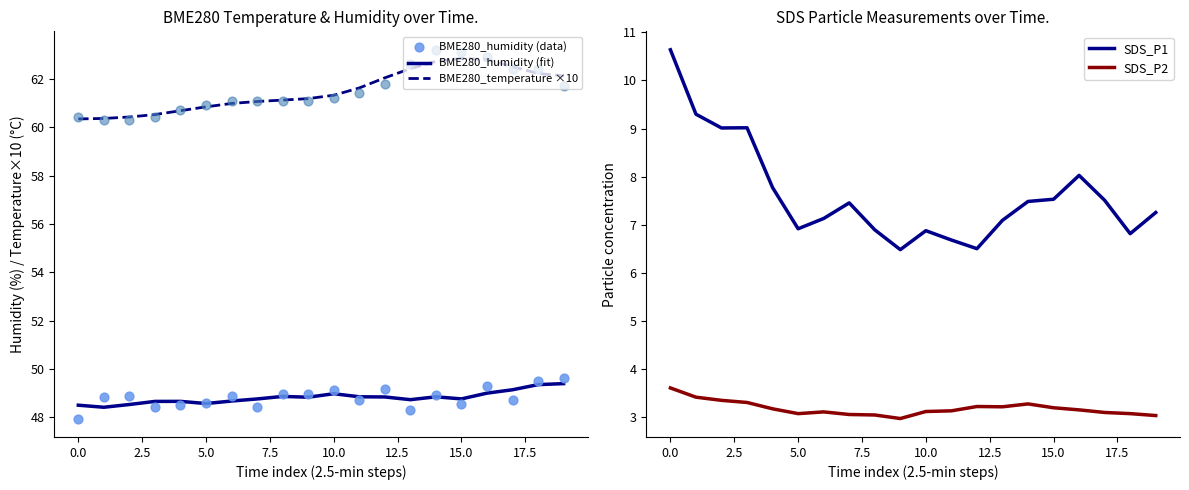

Which series contains the highest Y value?

BME280_temperature ×10